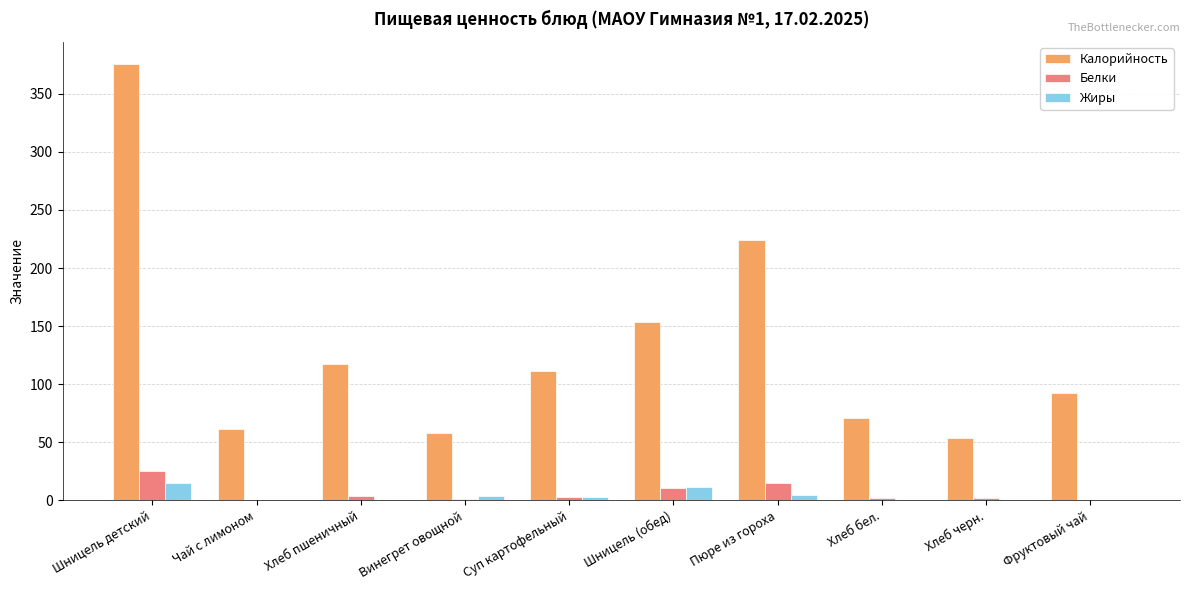

Which series changed the most between Пюре из гороха and Фруктовый чай?

Калорийность